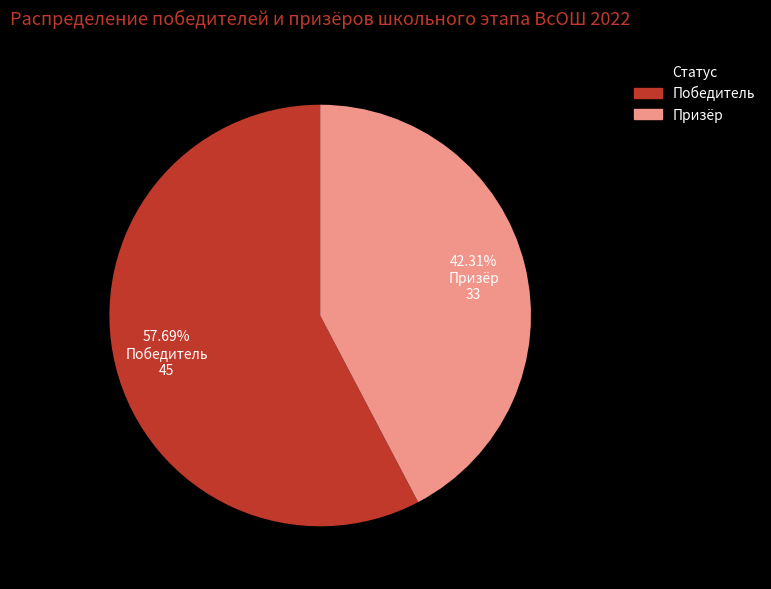

To the nearest percent, what percentage of the pie is Победитель?

58%